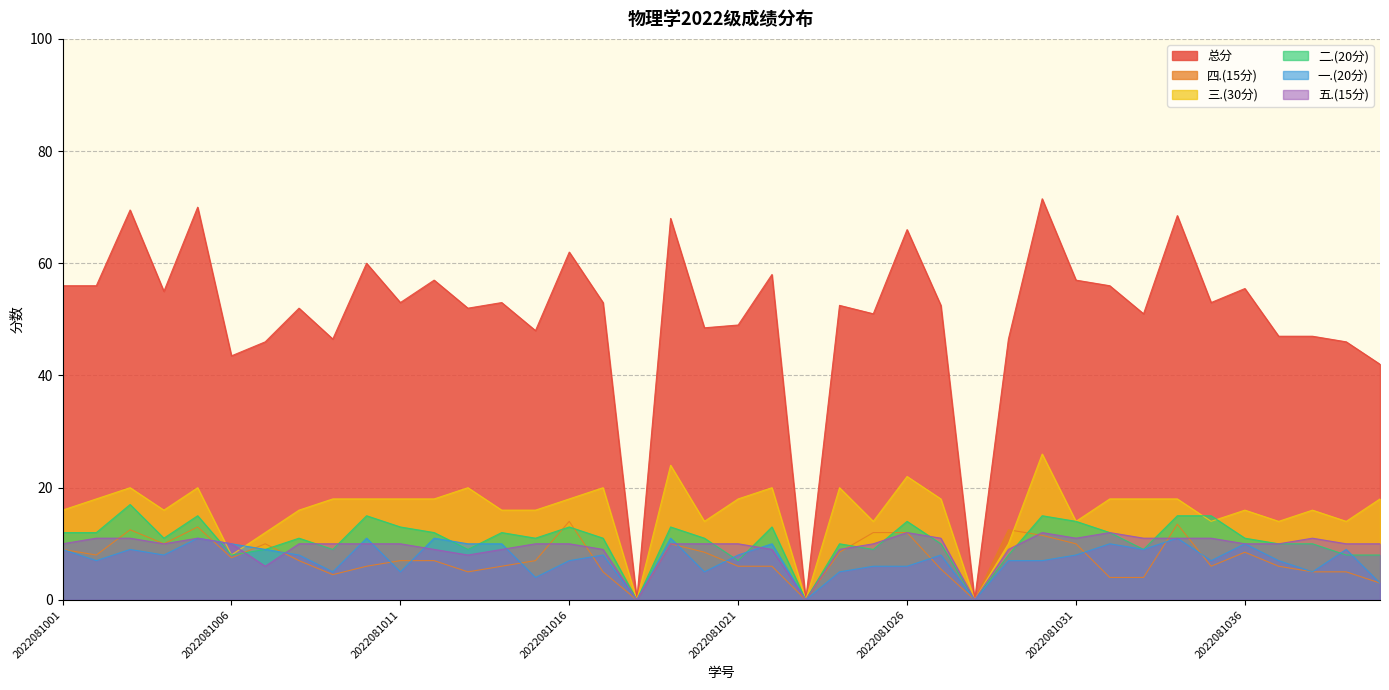

Is it true that 总分 equals 57.8 at 2022081040?

False